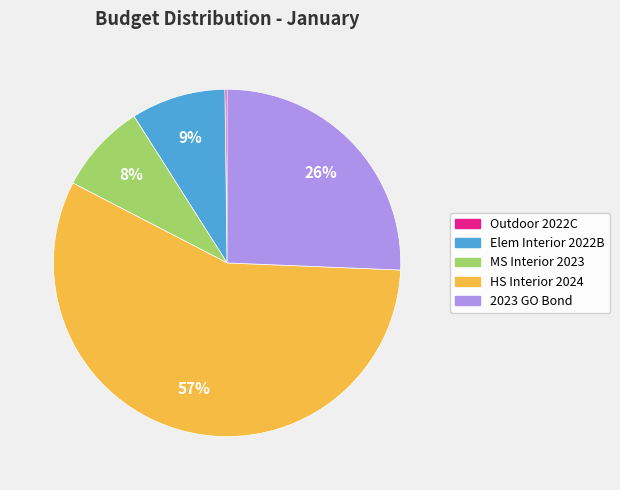

What percentage is the HS Interior 2024 slice, to the nearest percent?

57%